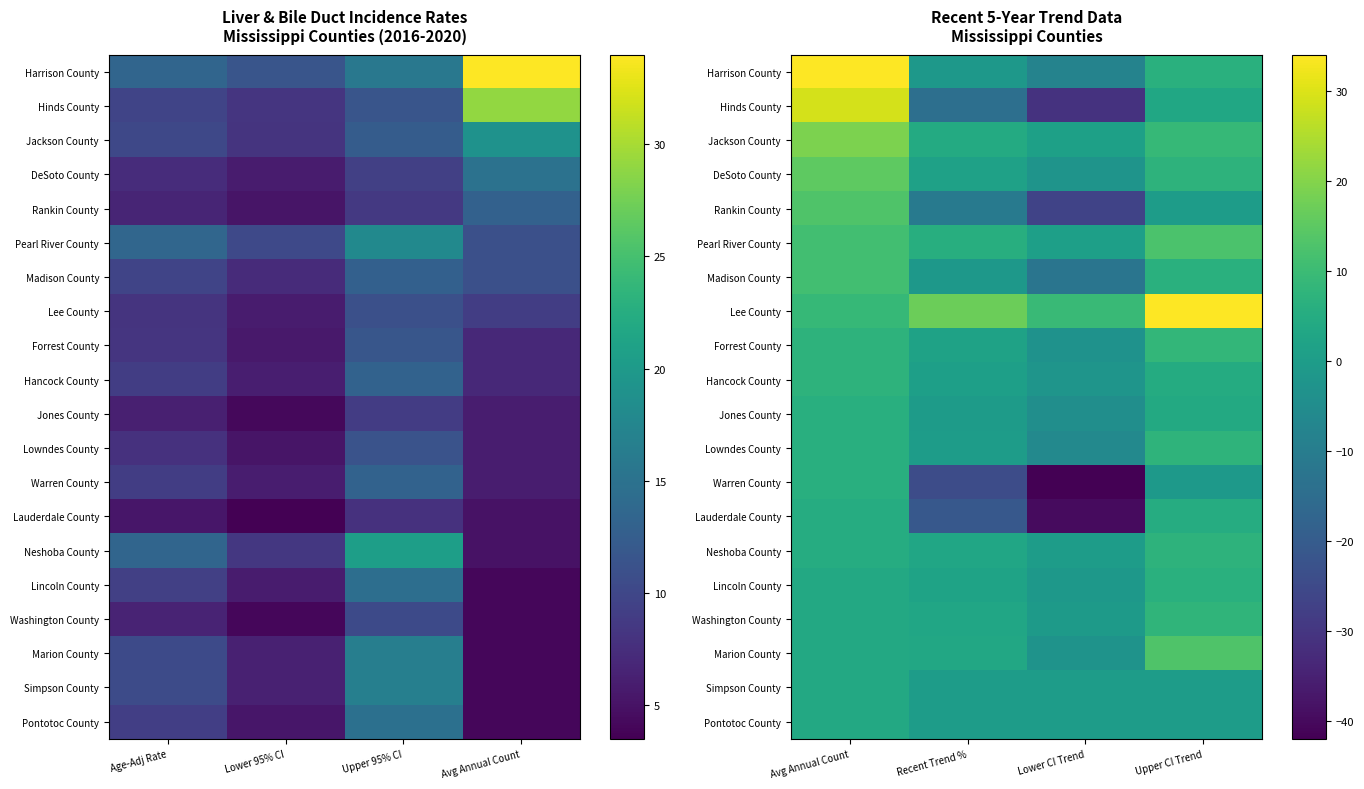

What is the difference between the maximum and minimum values in the Lauderdale County series?

44.8